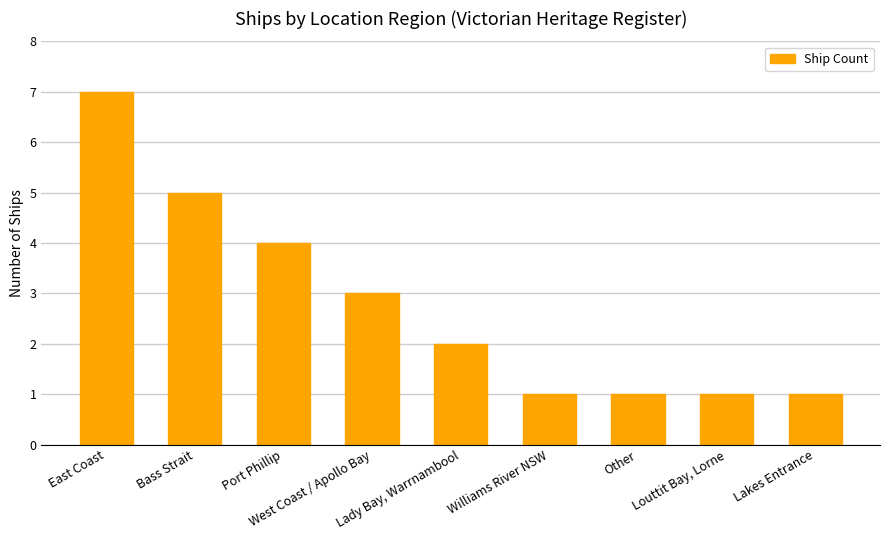

How many values are between 1 and 4?

7